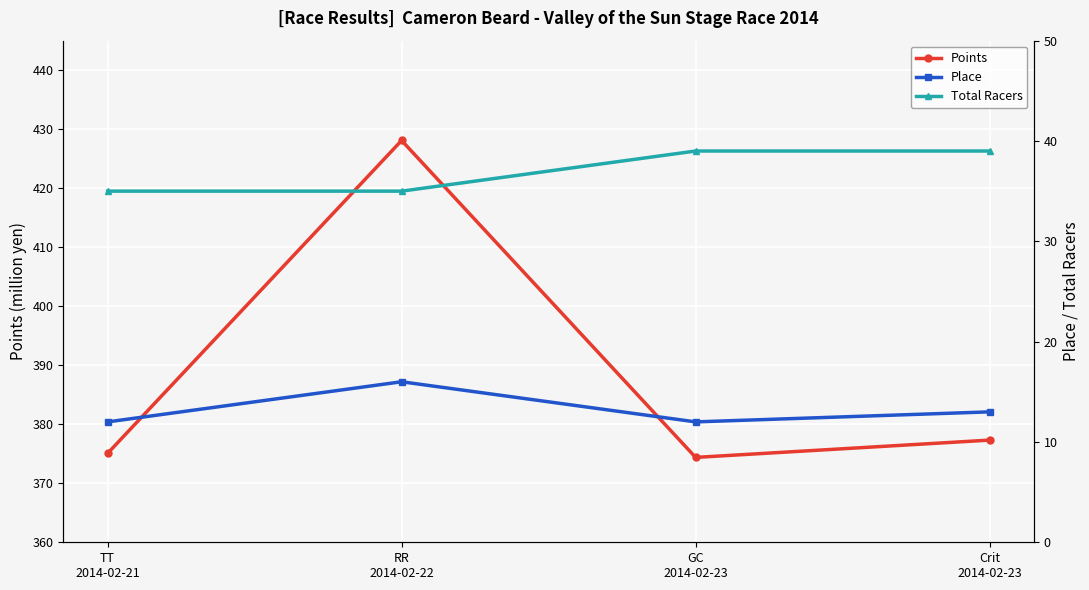

Where does the Place series first go above 13?

RR
2014-02-22